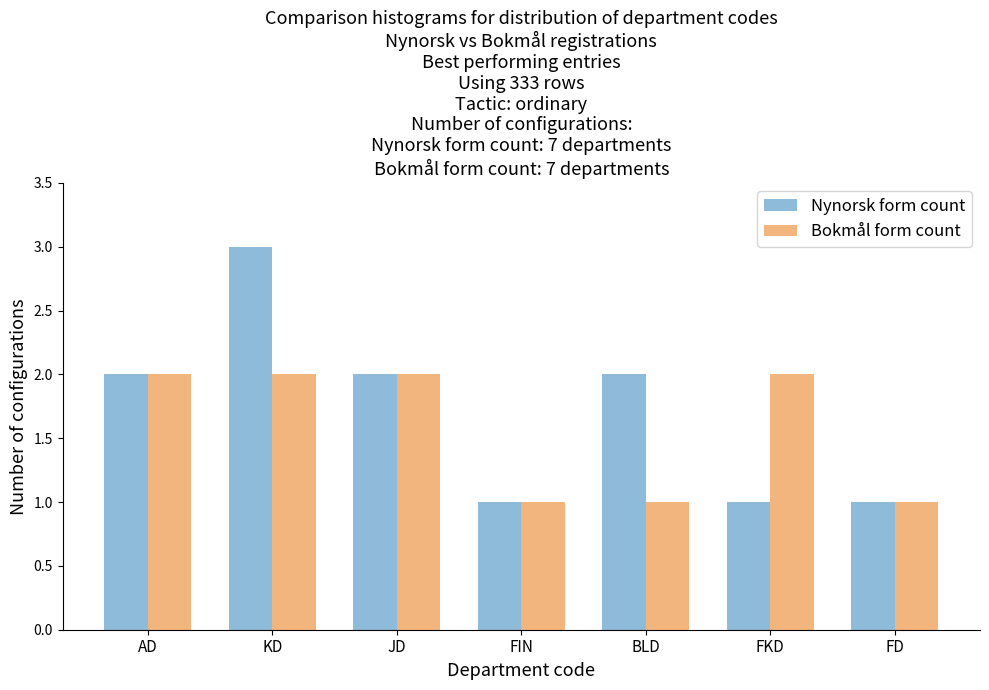

Reading left to right, transcribe all the data shown in this chart.

Nynorsk form count: 2	3	2	1	2	1	1
Bokmål form count: 2	2	2	1	1	2	1